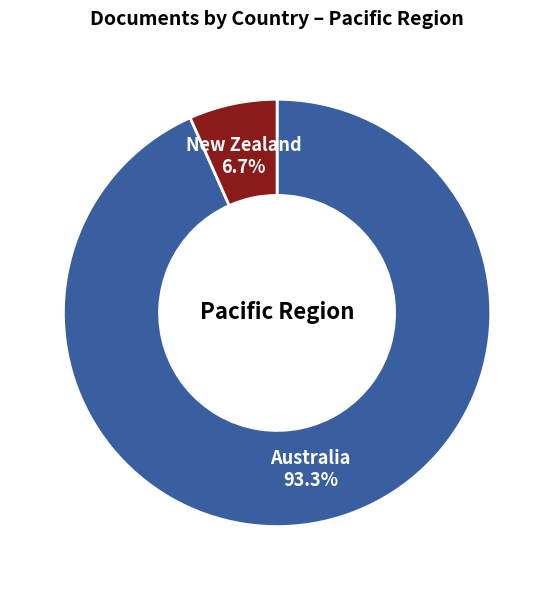

Is there any slice that represents more than half of the pie?

Yes